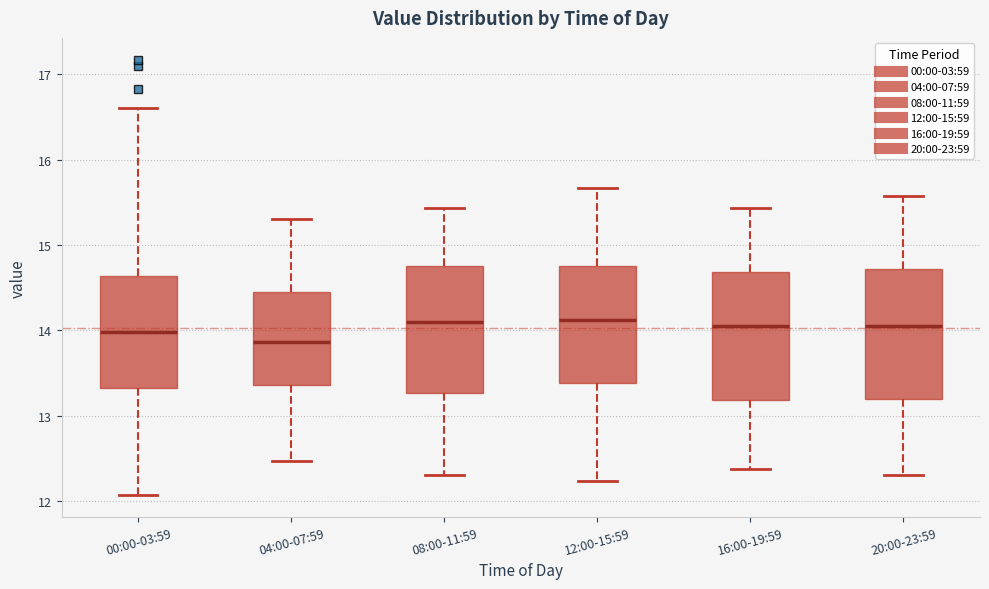

Reading left to right, transcribe this box plot: for each box, give where its median line is, the range the box spans, and where its two whiskers end, as read against the y-axis. The values are not printed on the chart, so give them approximately, as read against the axis.

00:00-03:59: median 14.0, box 13.3 to 14.6, whiskers 12.1 to 16.6
04:00-07:59: median 13.9, box 13.4 to 14.4, whiskers 12.5 to 15.3
08:00-11:59: median 14.1, box 13.3 to 14.8, whiskers 12.3 to 15.4
12:00-15:59: median 14.1, box 13.4 to 14.7, whiskers 12.2 to 15.7
16:00-19:59: median 14.1, box 13.2 to 14.7, whiskers 12.4 to 15.4
20:00-23:59: median 14.1, box 13.2 to 14.7, whiskers 12.3 to 15.6